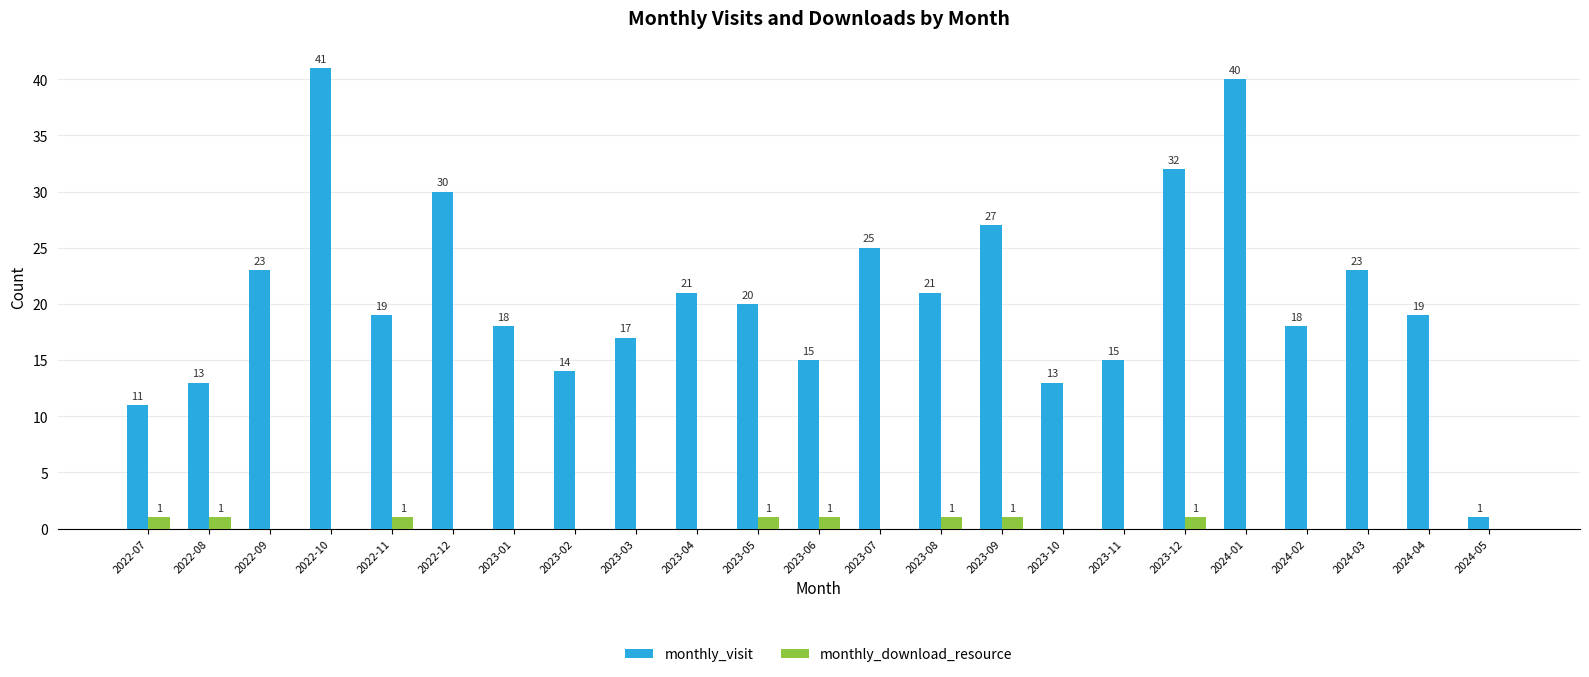

What is the greatest value displayed?

41